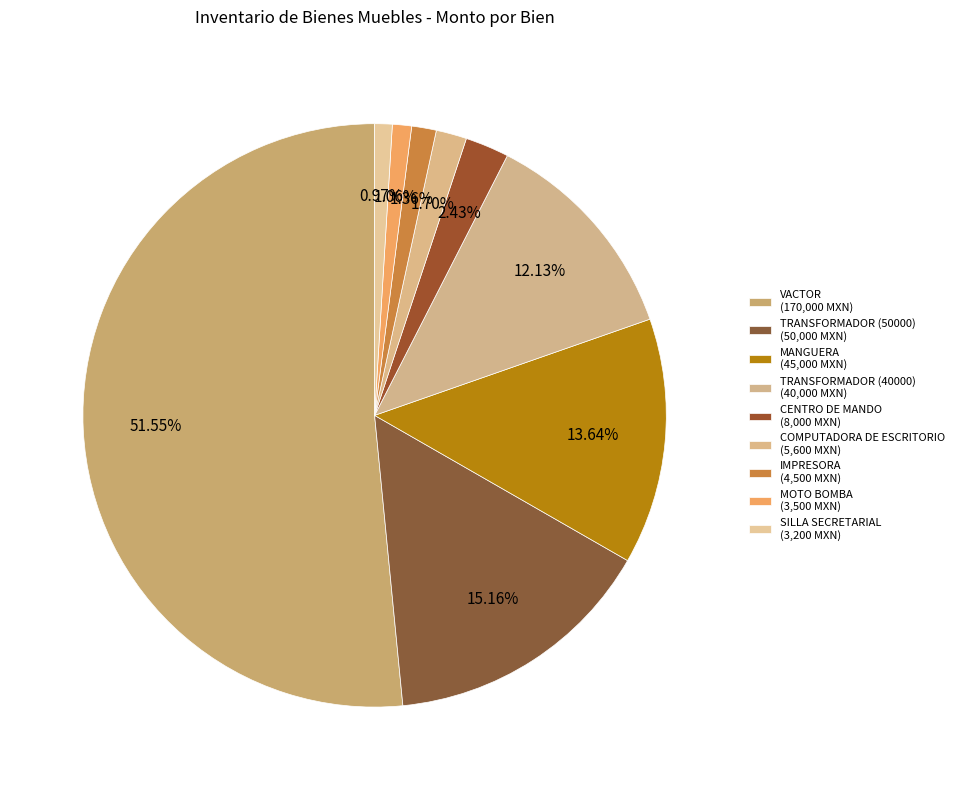

True or false: IMPRESORA accounts for 11% of the total.

False